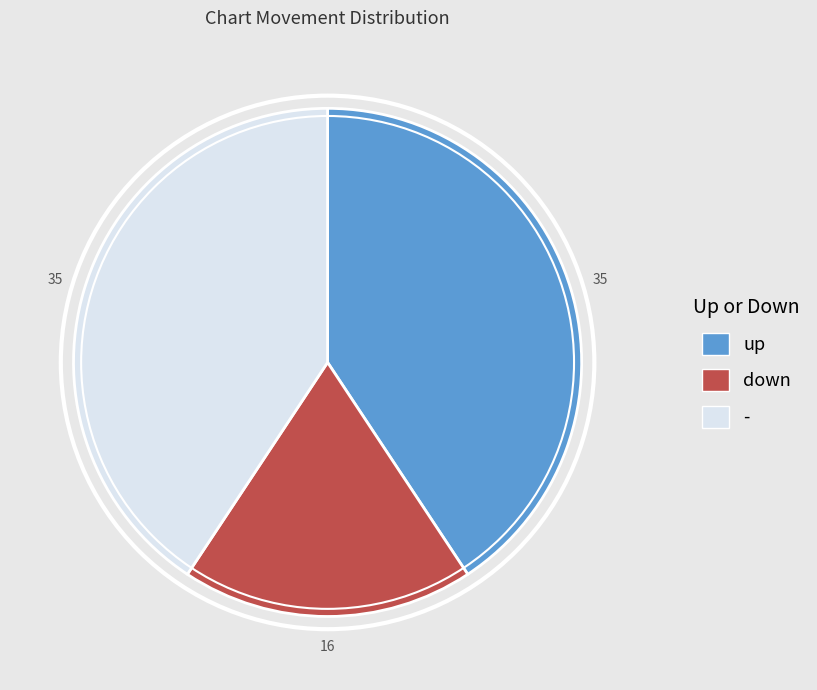

The down slice represents 19% of the pie. True or false?

True